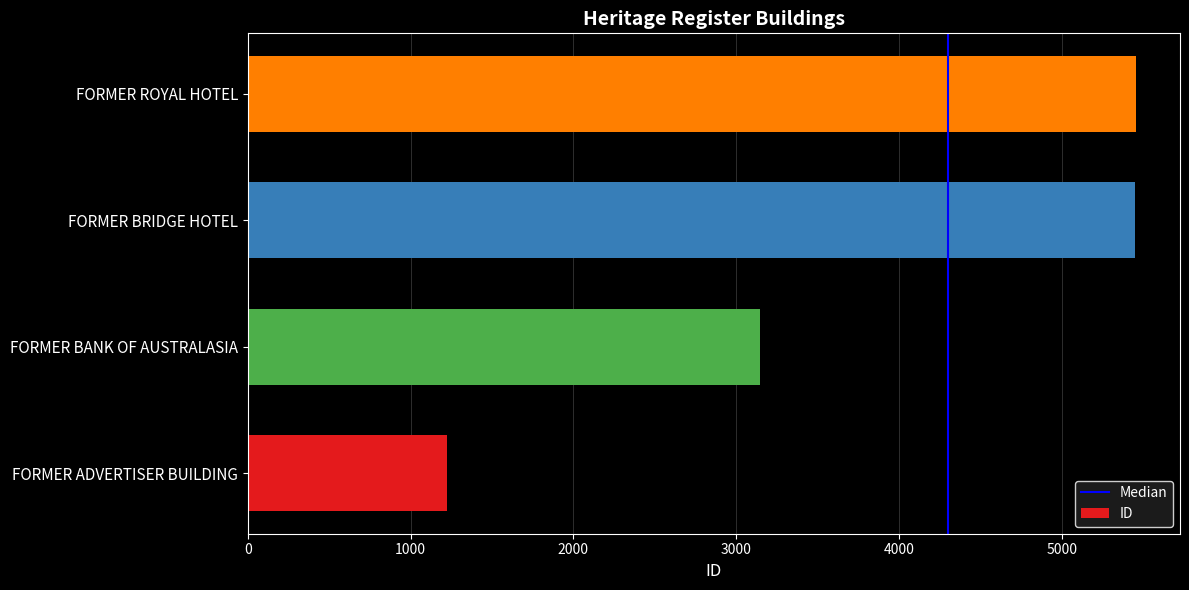

What is the average value?

3820